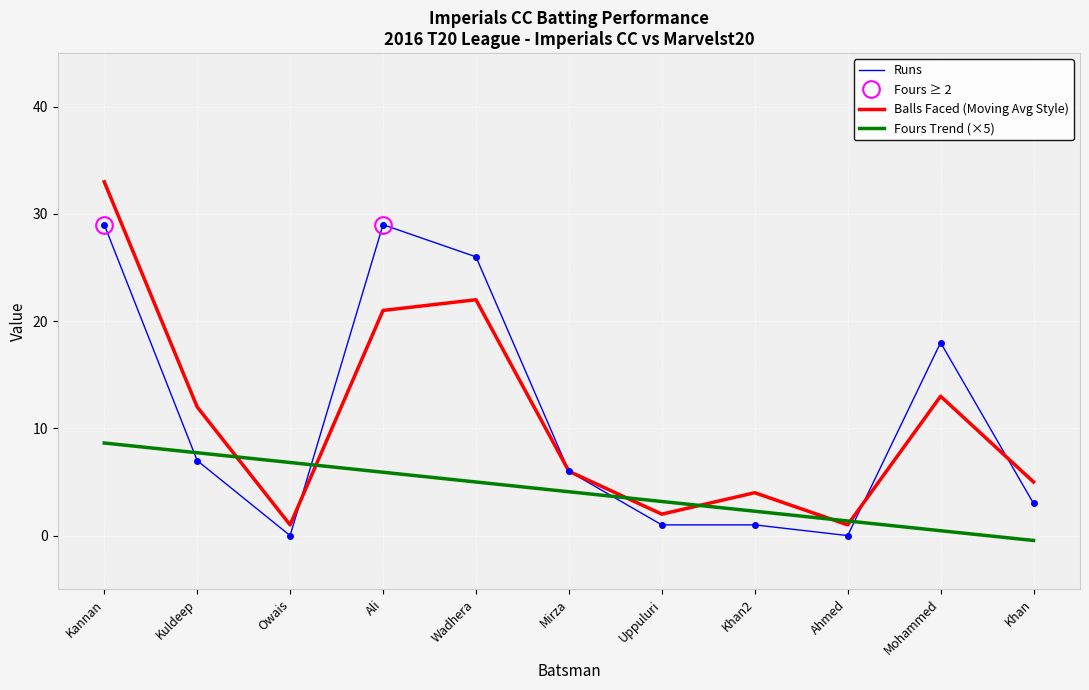

True or false: Runs has a value of 3.0 at Khan.

True